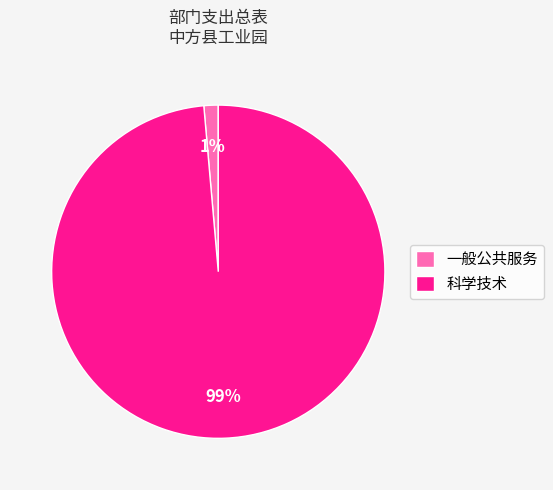

To the nearest percent, what is the combined percentage of 一般公共服务 and 科学技术?

100%